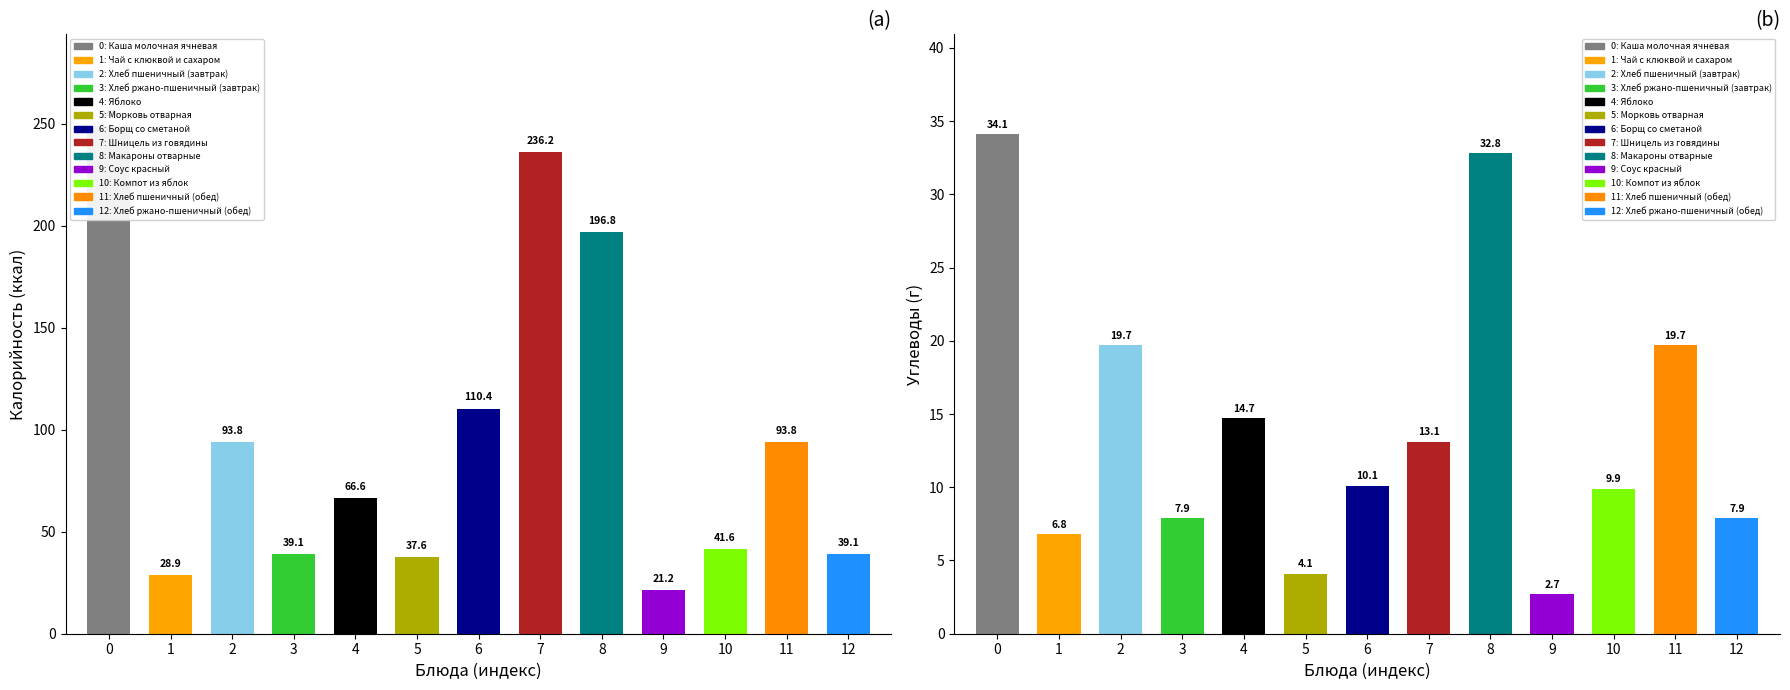

Is it true that Калорийность equals 94.6 at Макароны отварные?

False